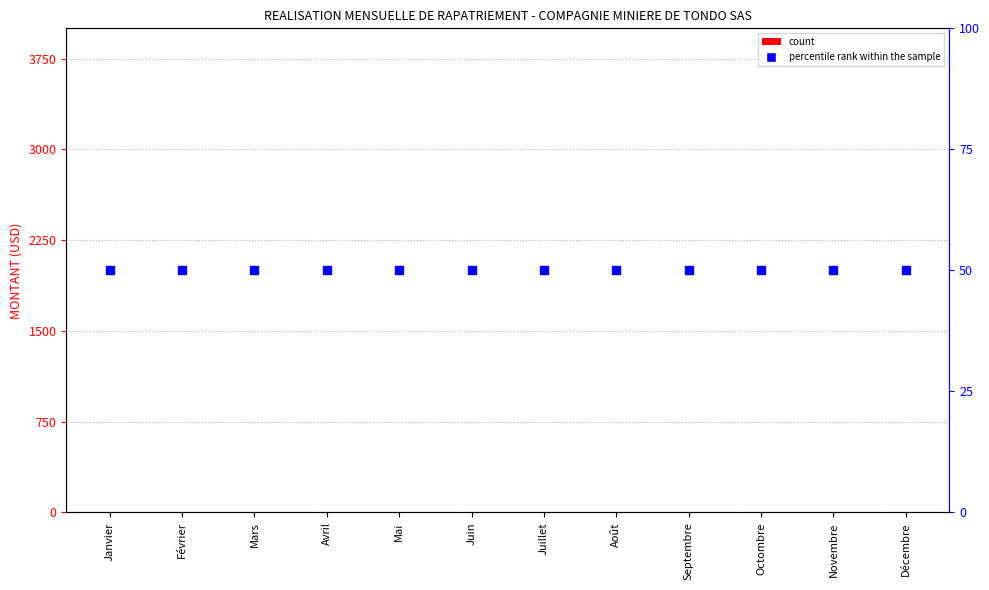

At how many categories does at least one series exceed 39?

12